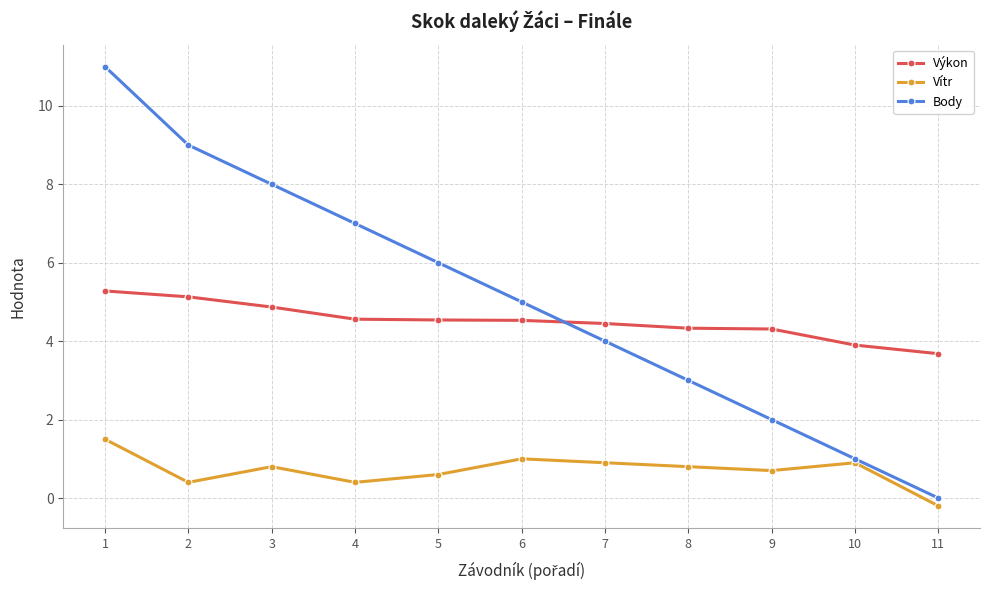

True or false: Body has more than 2 interior local peaks.

False